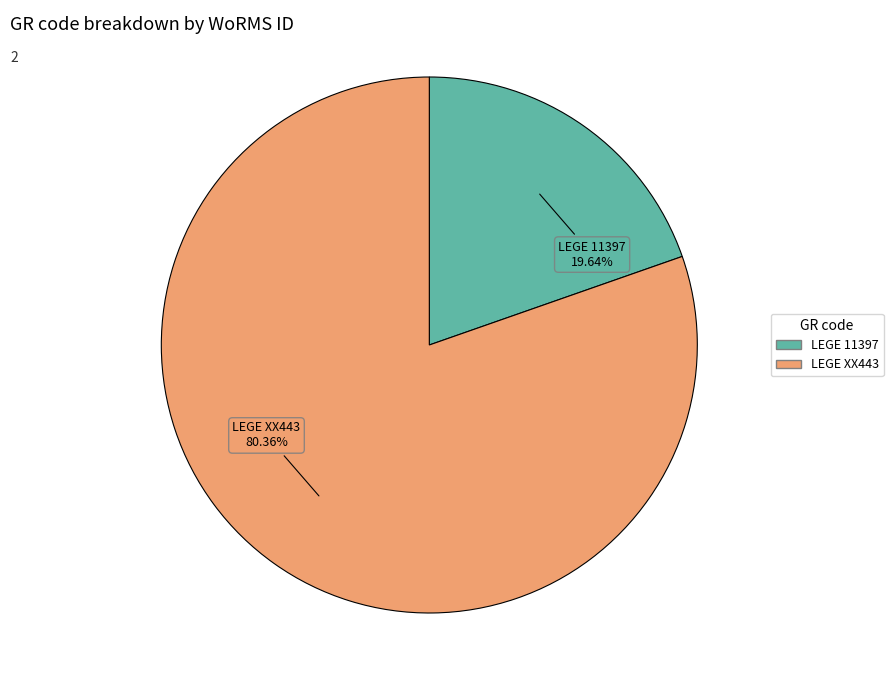

Combined, what portion of the pie is LEGE 11397 and LEGE XX443?

100.0%